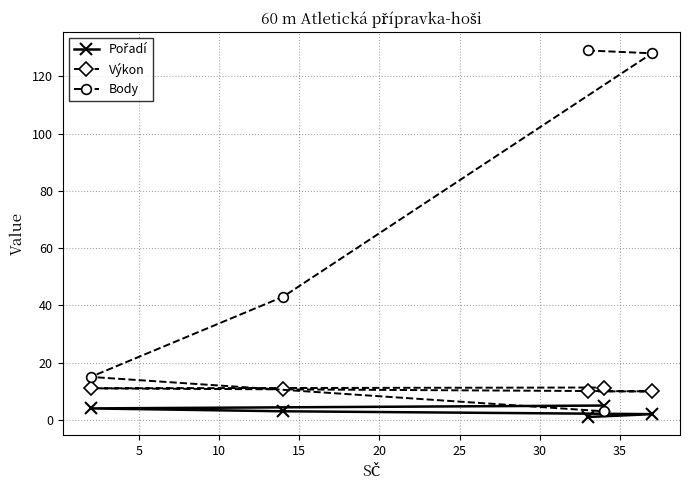

Which series has the widest spread of values?

Body